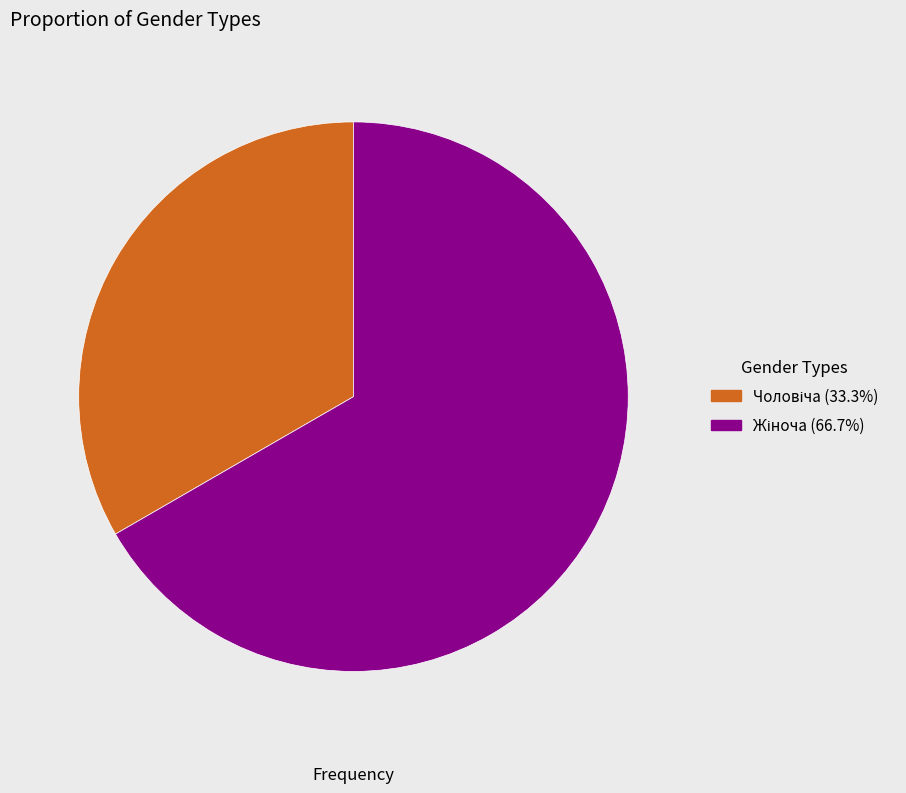

Does any single category account for the majority?

Yes